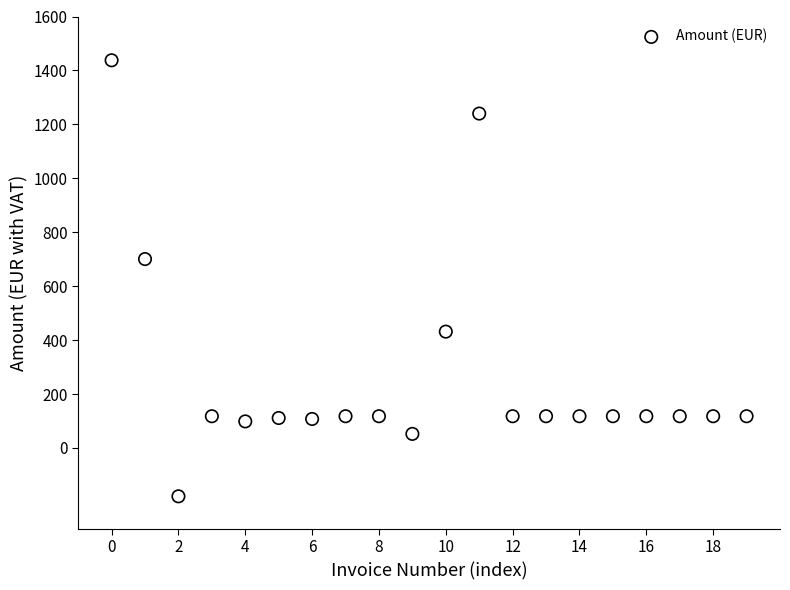

What Y value in the scatter plot is closest to 629?

700.5